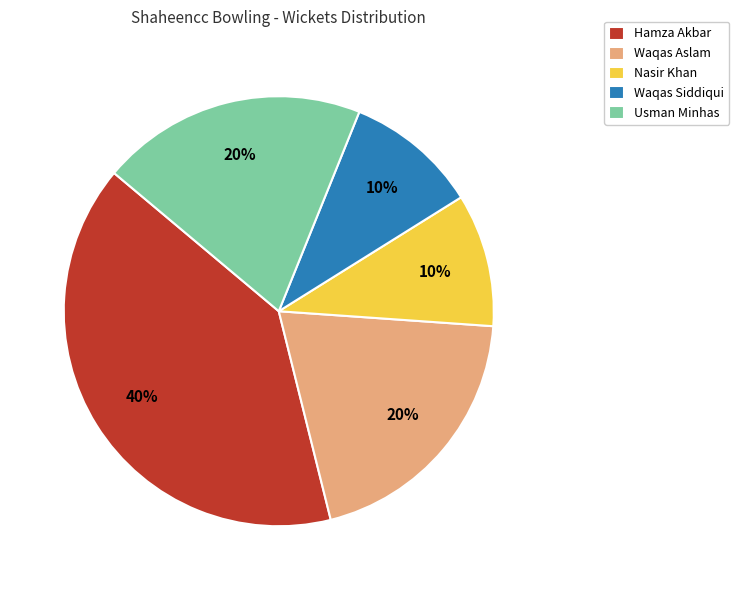

Is the sum of Waqas Siddiqui and Waqas Aslam greater than half?

No